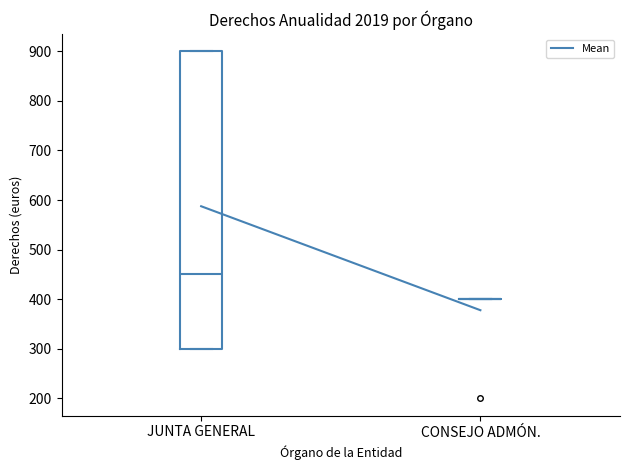

Reading left to right, transcribe this box plot: for each box, give where its median line is, the range the box spans, and where its two whiskers end, as read against the y-axis. The values are not printed on the chart, so give them approximately, as read against the axis.

JUNTA GENERAL: median 450, box 300 to 900, whiskers 300 to 900
CONSEJO ADMÓN.: box collapsed to a line at 400, whiskers 400 to 400